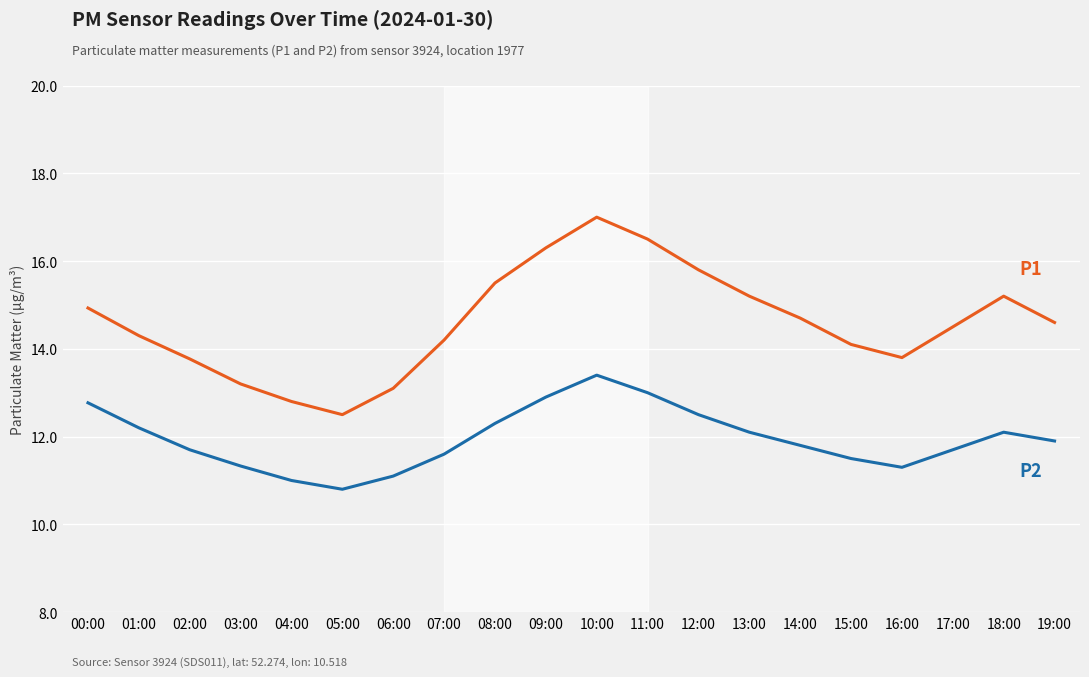

What is the total value across all series at 01:00?

26.5